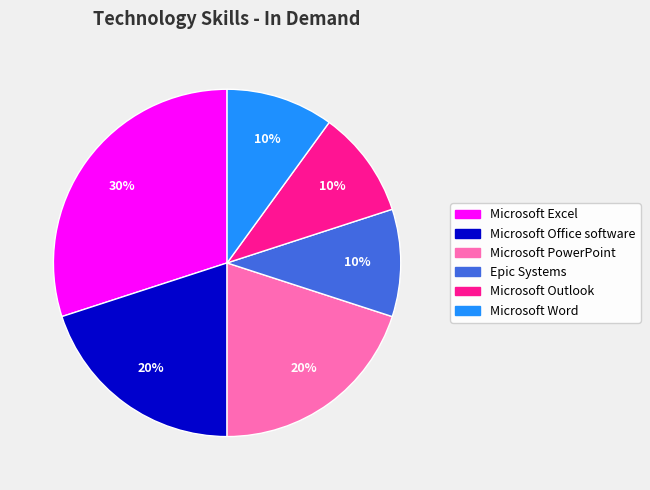

Is Microsoft Office software the majority of the pie?

No